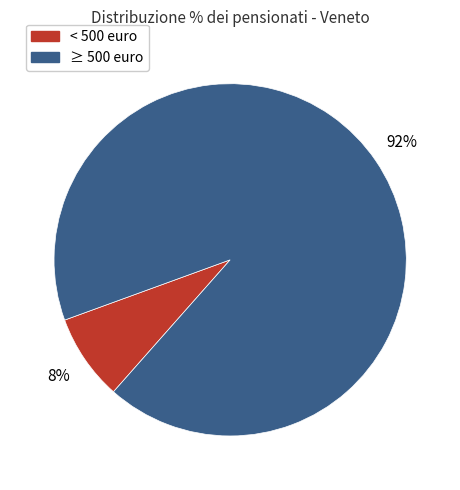

To the nearest percent, what is the average slice percentage?

50%